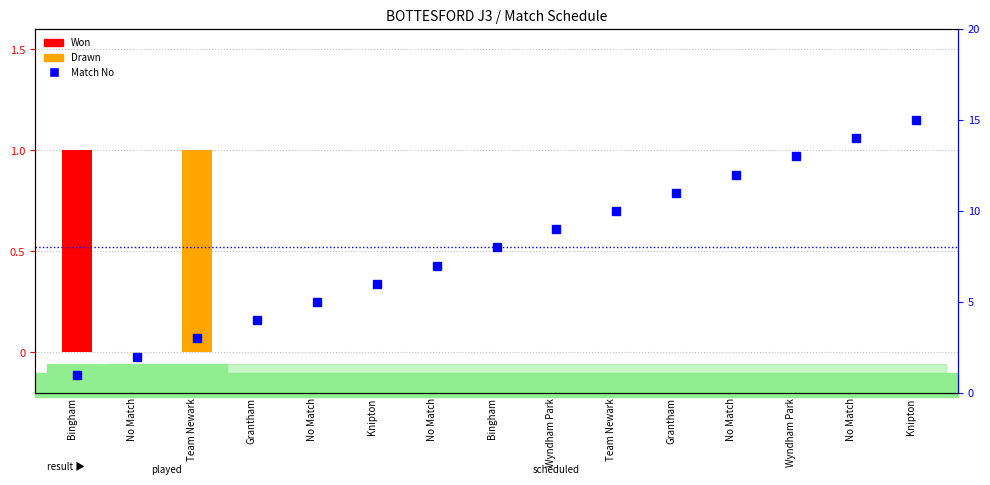

Which category has the highest value across all series?

Knipton